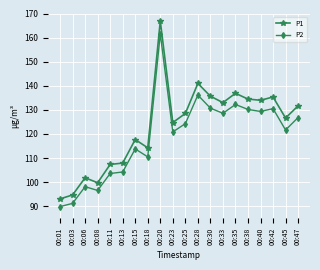

Read the P1 value at 00:11.

107.3